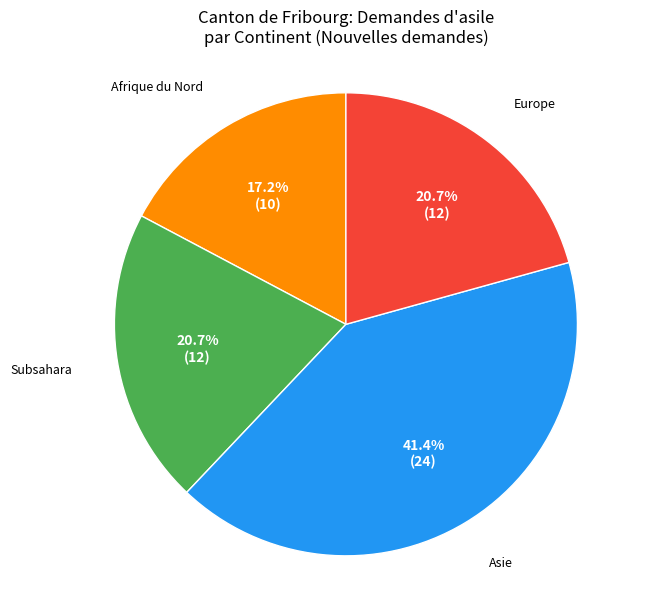

How many segments does this pie chart have?

4